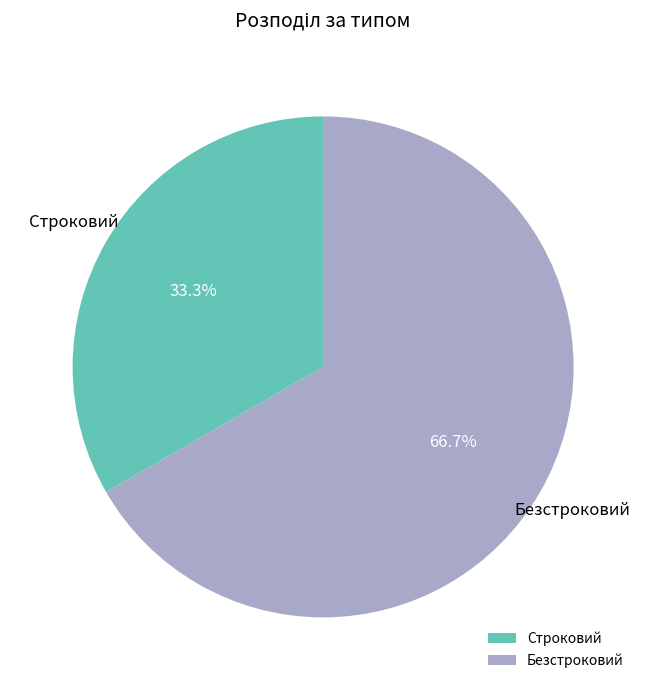

Is it true that Строковий is 33% of the pie?

True